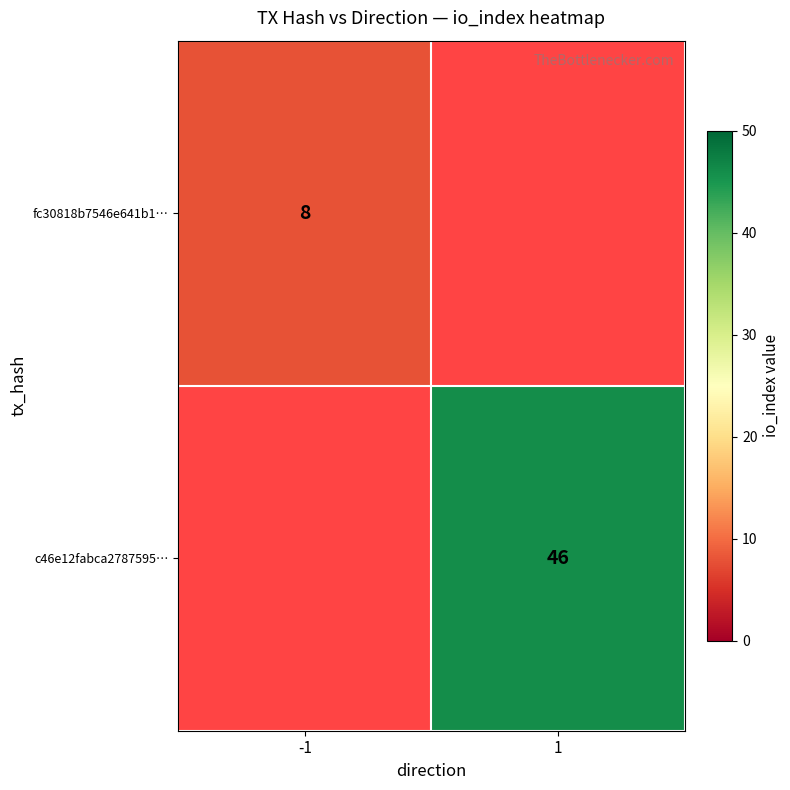

True or false: c46e12fabca2787595… has a value of 18 at 1.

False